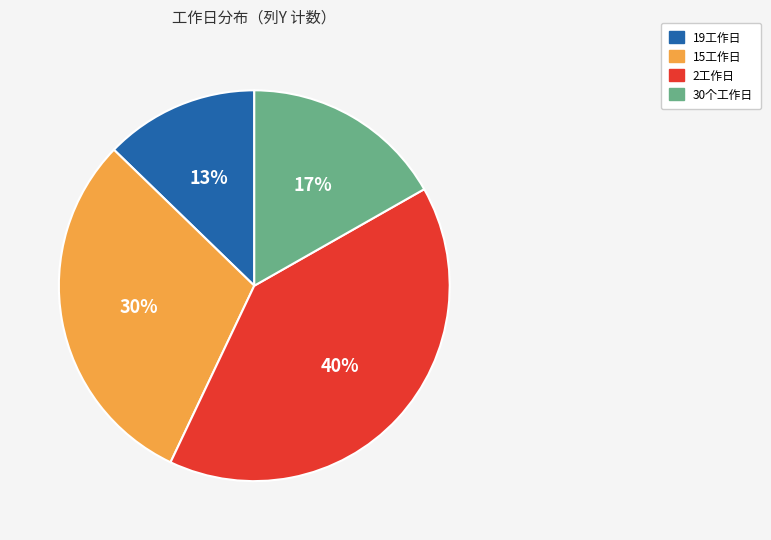

To the nearest percent, what is the average slice percentage?

25%